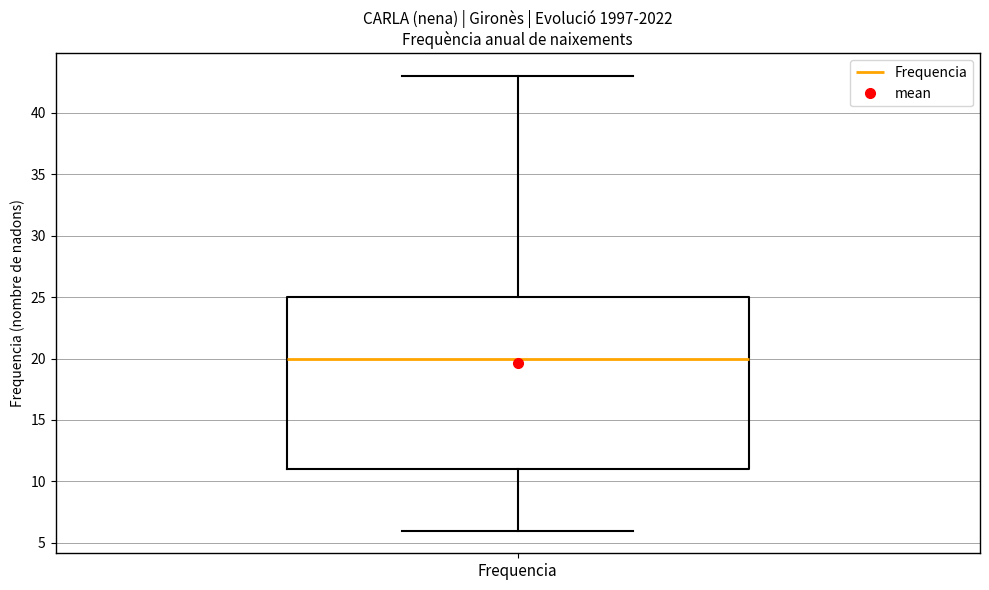

Where is the upper edge of the box for Frequencia on the y-axis? The values are not printed on the chart, so give them approximately, as read against the axis.

25